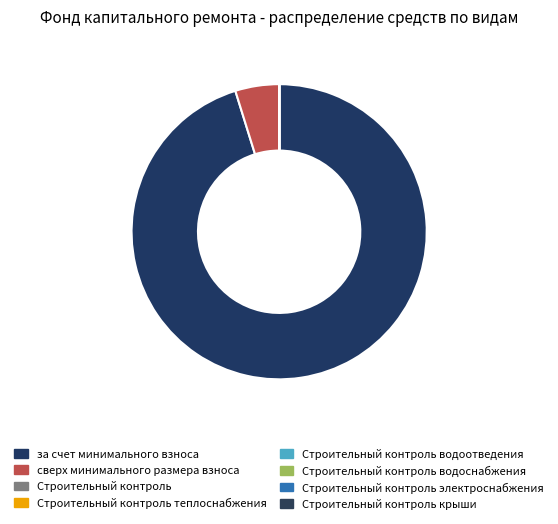

Rank the categories by value from lowest to highest.

Строительный контроль, Строительный контроль теплоснабжения, Строительный контроль водоотведения, Строительный контроль водоснабжения, Строительный контроль электроснабжения, Строительный контроль крыши, сверх минимального размера взноса, за счет минимального взноса